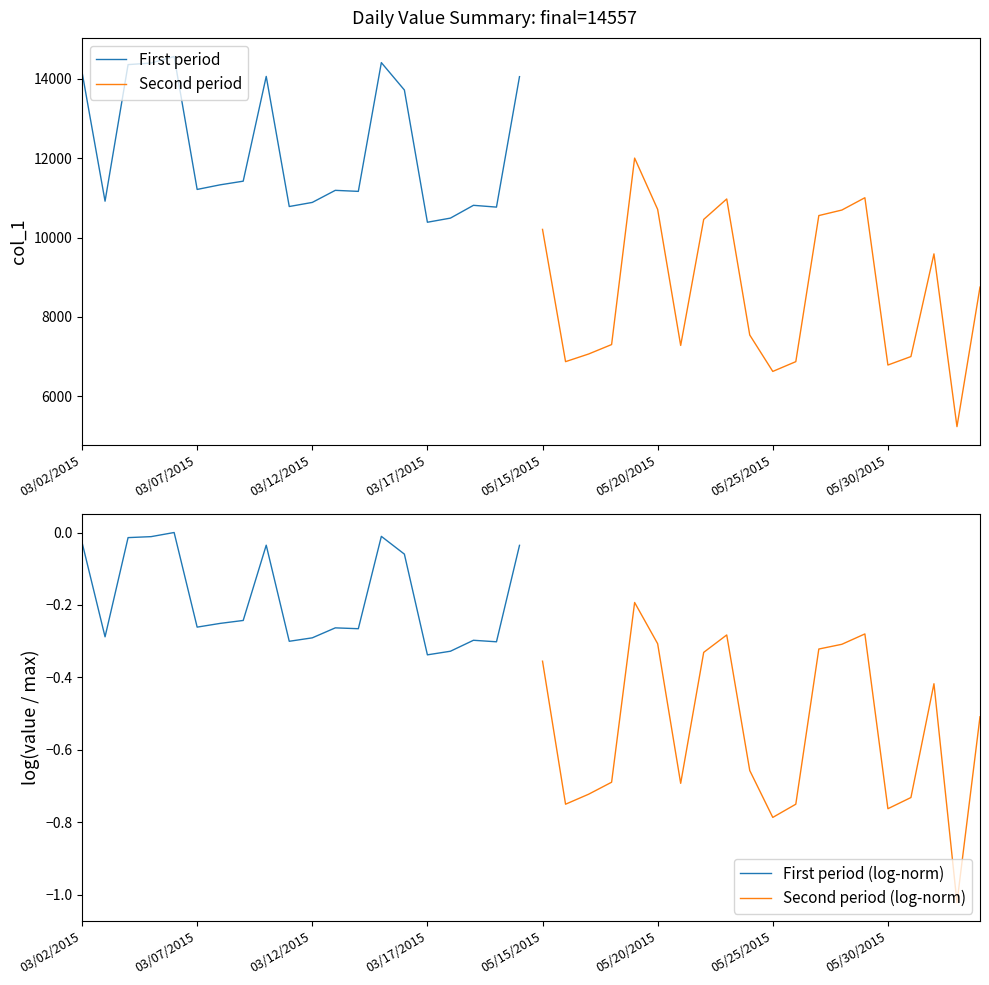

True or false: First period and Second period (log-norm) cross at least once.

False